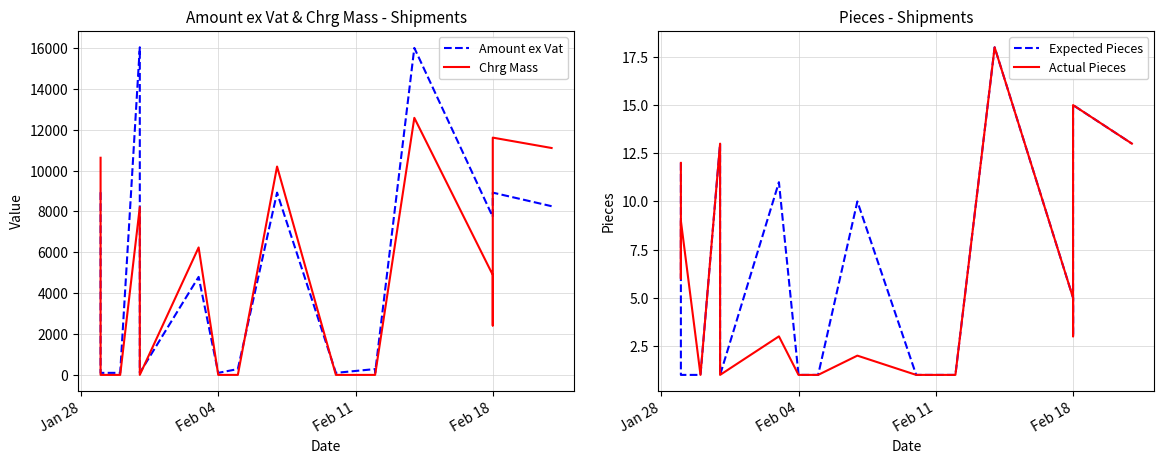

What is the difference between the maximum and minimum values in the Chrg Mass series?

12581.0